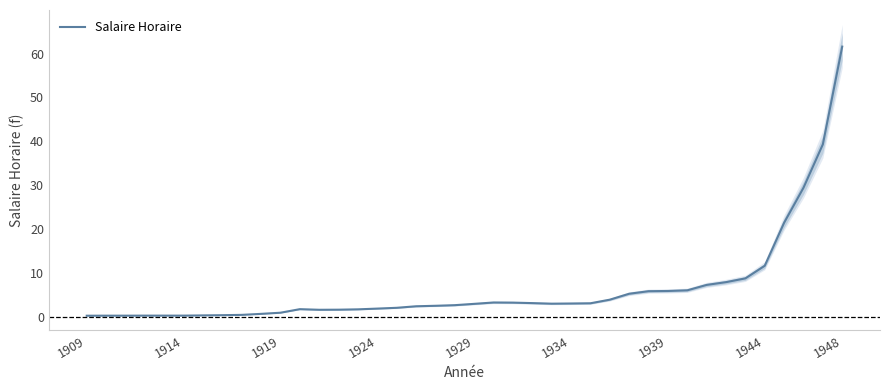

How many values are below 3?

20